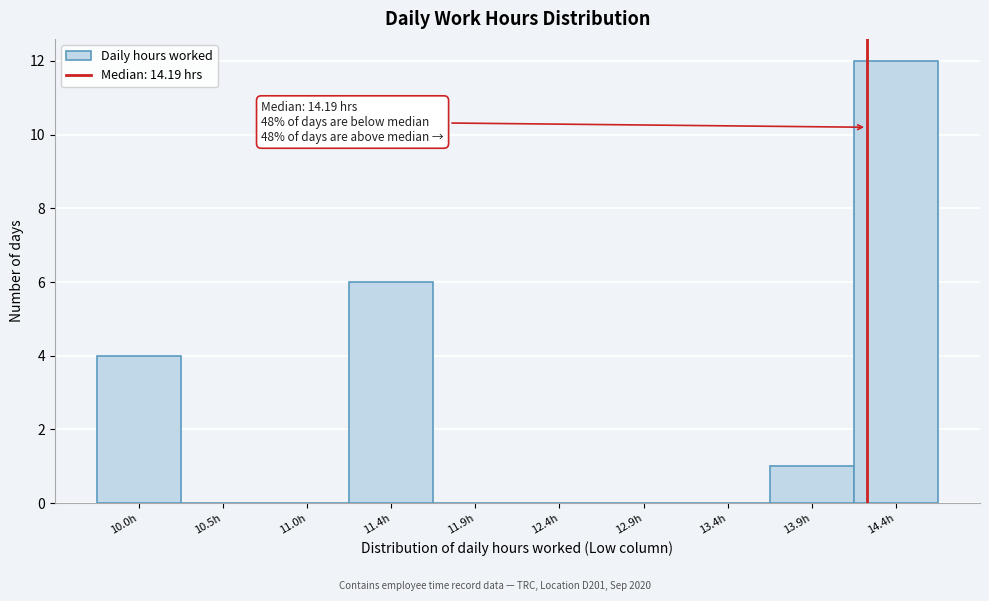

Over which range of the x-axis is the bar tallest?

14.10 to 14.60